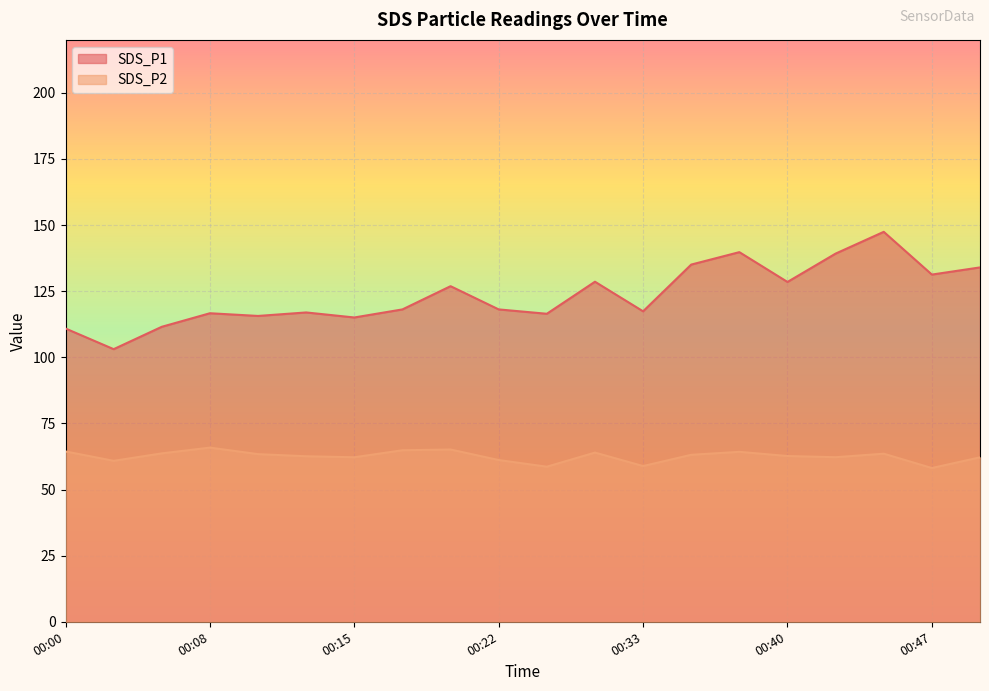

What is the lowest value of the SDS_P2 series?

58.1